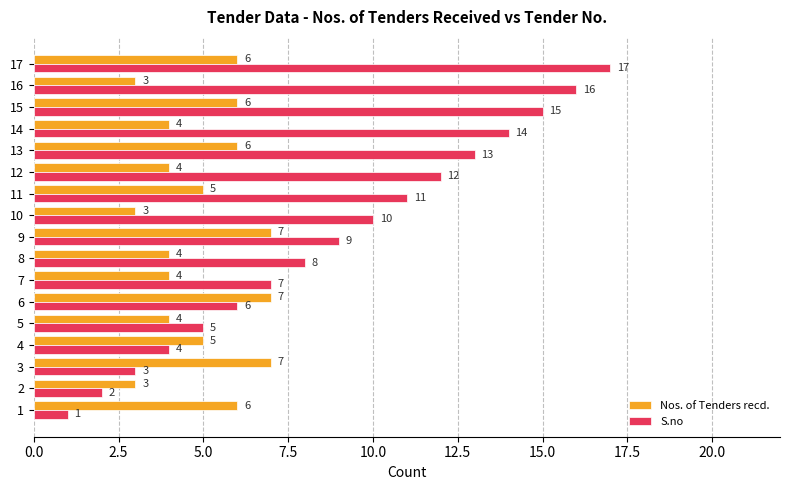

What is the average value of the S.no series?

9